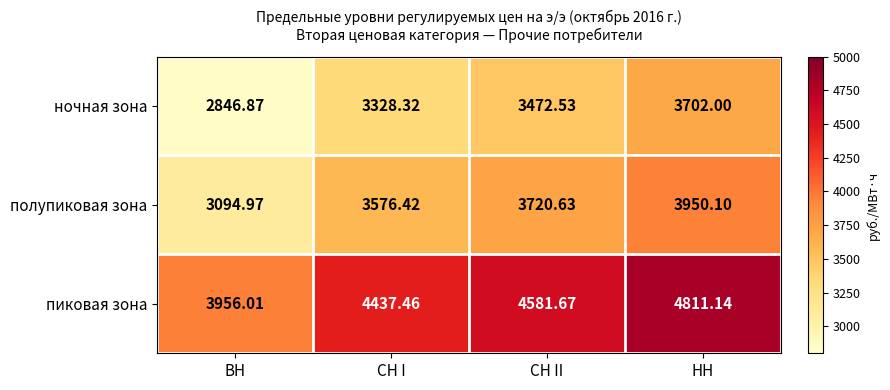

At which category does the chart reach its peak across all series?

НН